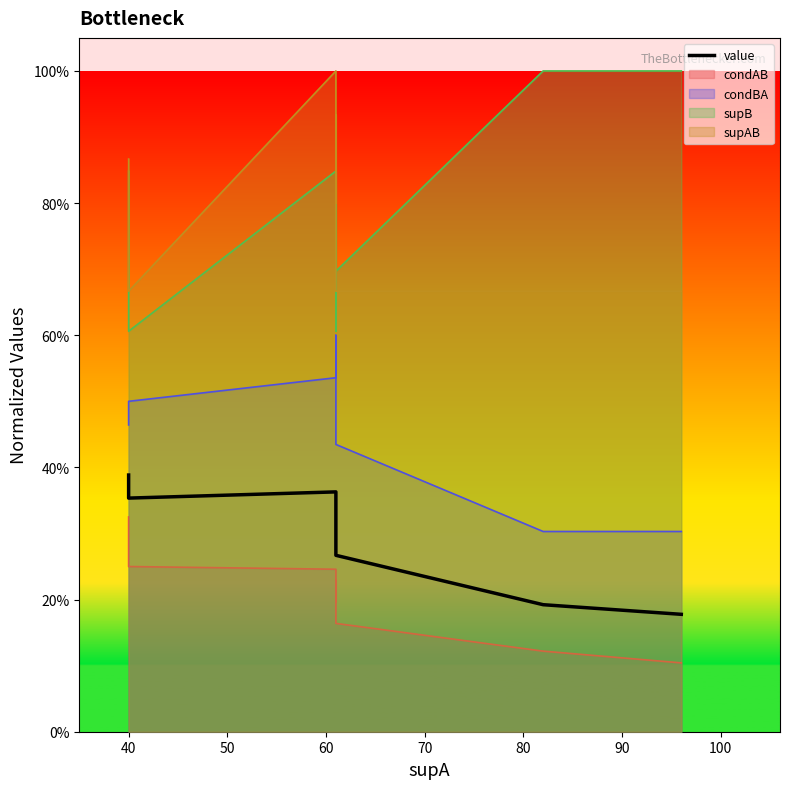

True or false: the data shows 0.6 at 40.

False